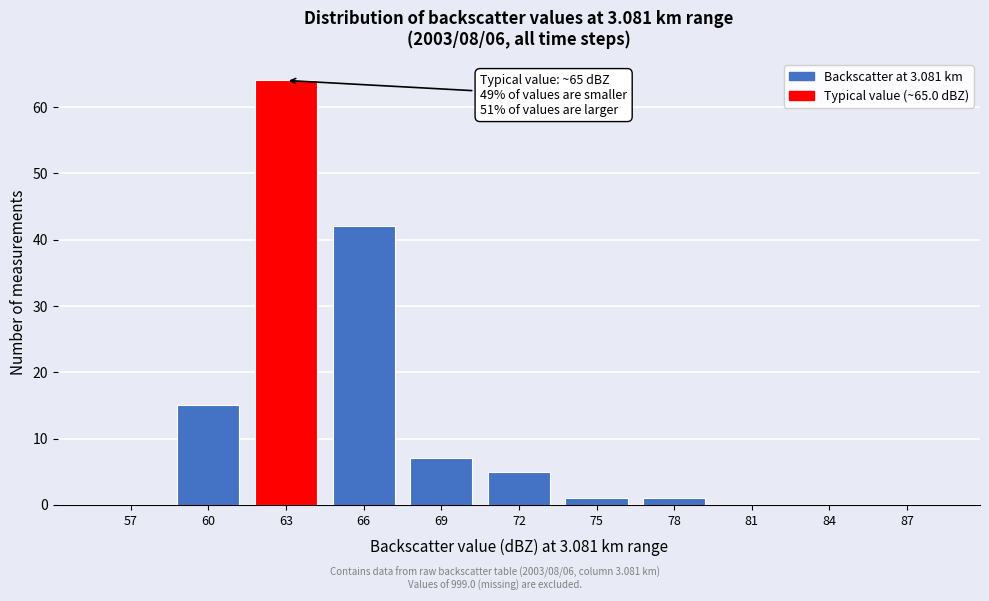

Reading right to left, list all the values displayed in this chart.

87=0	84=0	81=0	78=1	75=1	72=5	69=7	66=42	63=64	60=15	57=0